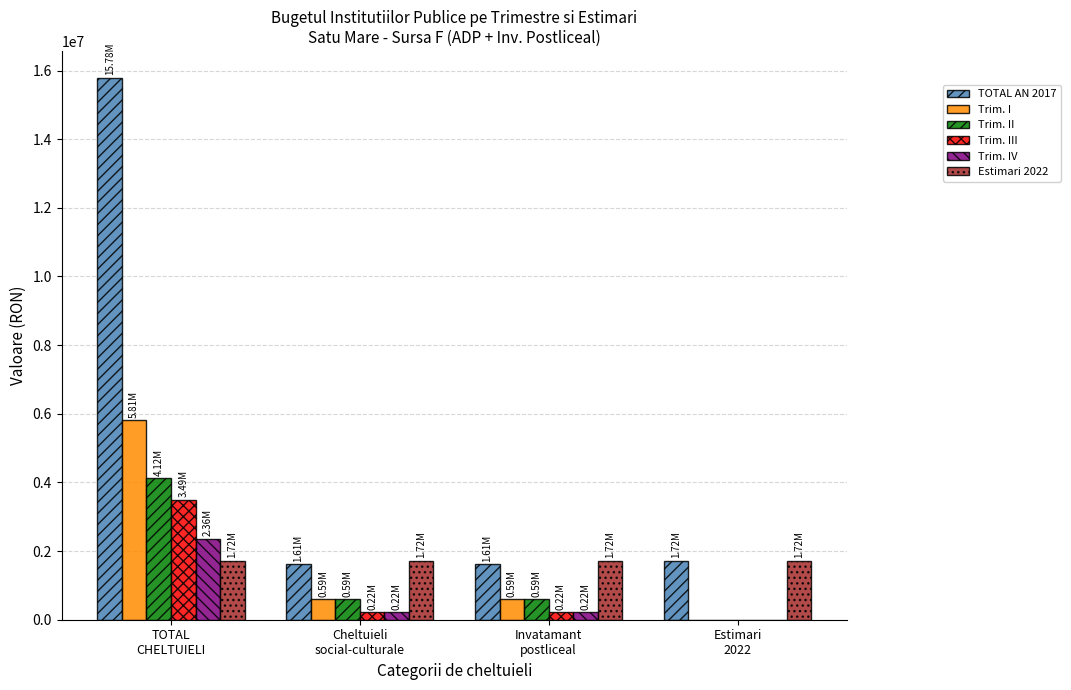

What is the sum of all Trim. II values?

5299955